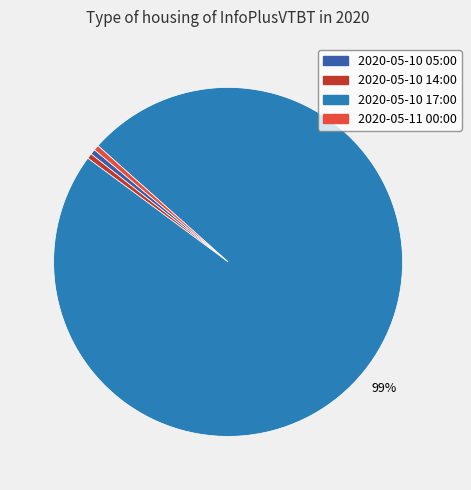

What is the largest slice in the pie chart?

2020-05-10 17:00